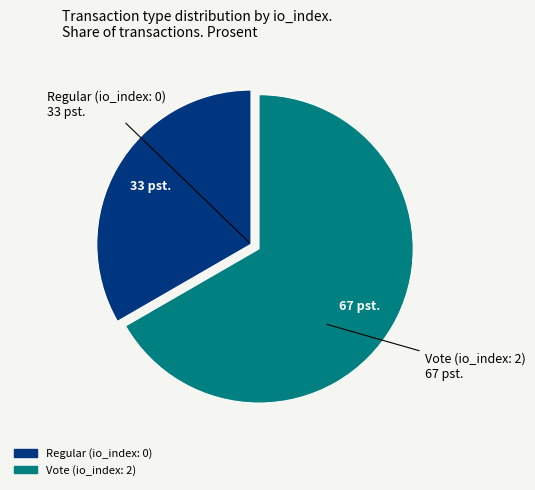

Is there a majority slice in this chart?

Yes